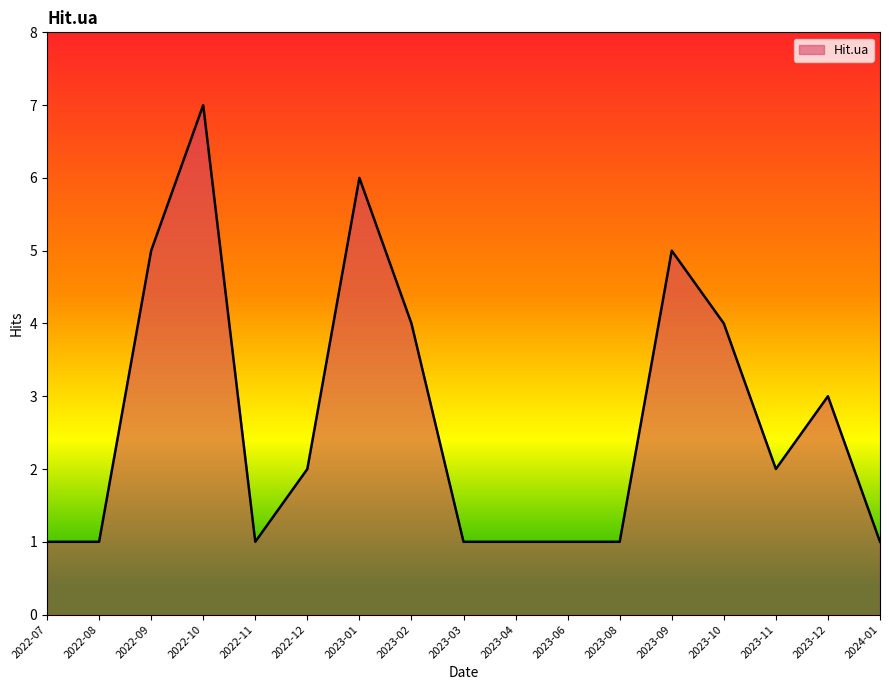

Reading right to left, list all the values displayed in this chart.

2024-01=1	2023-12=3	2023-11=2	2023-10=4	2023-09=5	2023-08=1	2023-06=1	2023-04=1	2023-03=1	2023-02=4	2023-01=6	2022-12=2	2022-11=1	2022-10=7	2022-09=5	2022-08=1	2022-07=1